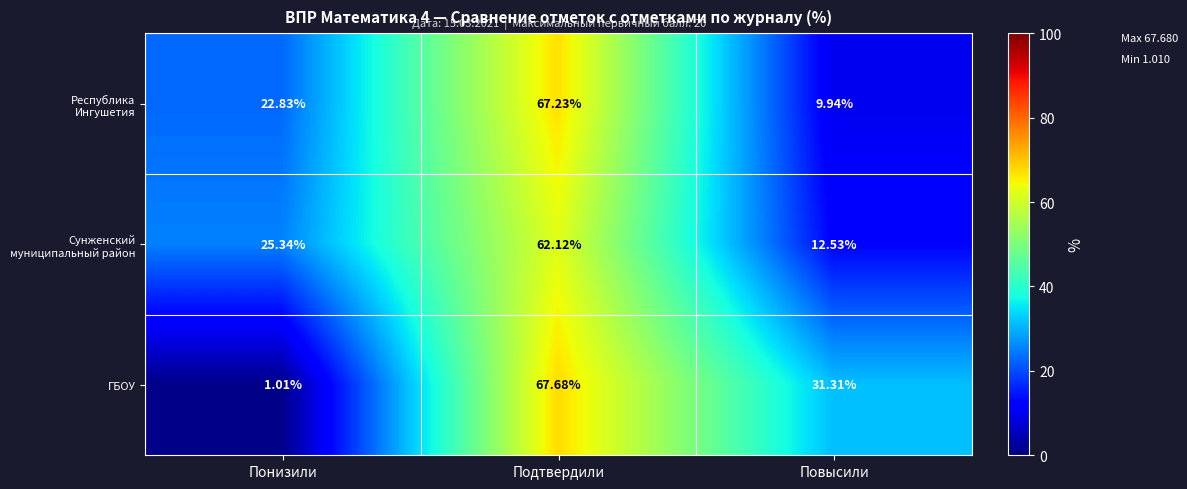

Which series has the widest spread of values?

ГБОУ